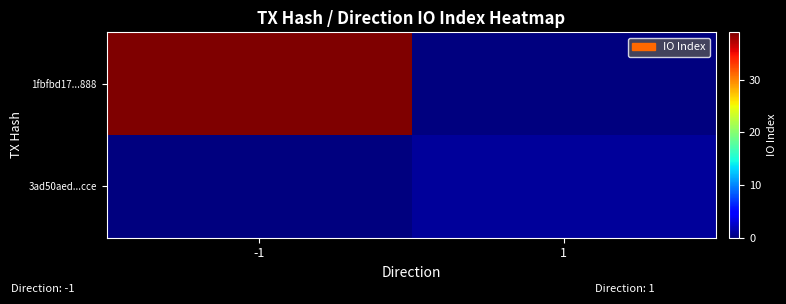

Reading left to right, extract all data points from this chart.

1fbfbd17...888: -1=39	1=0
3ad50aed...cce: -1=0	1=1